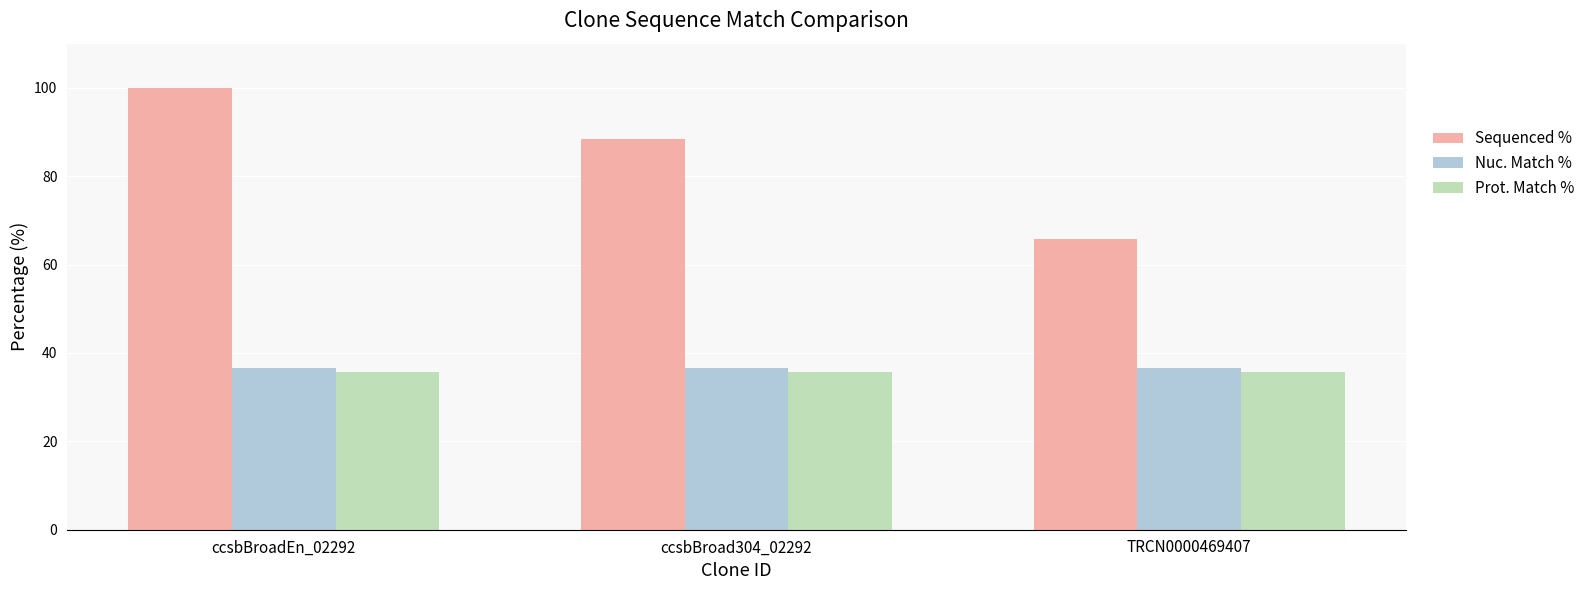

What is the highest value of the Nuc. Match % series?

36.7